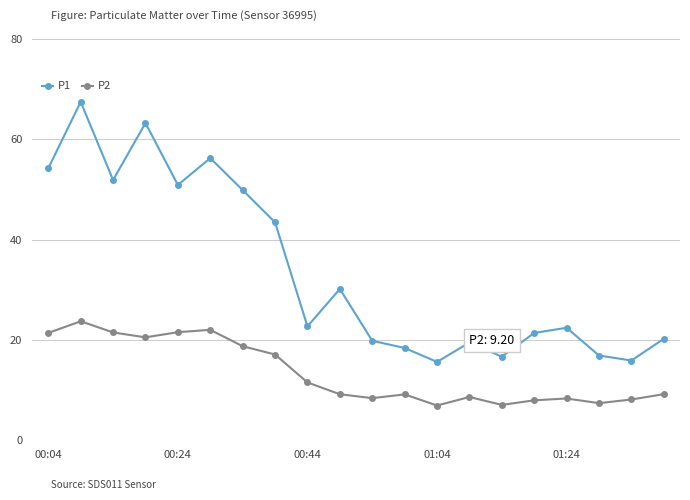

List the series in order of their peak value, lowest first.

P2, P1